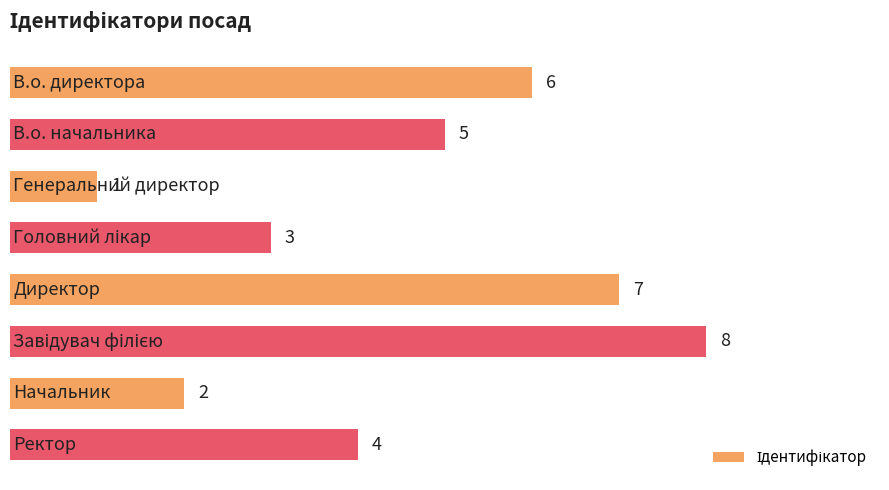

What is the greatest value displayed?

8